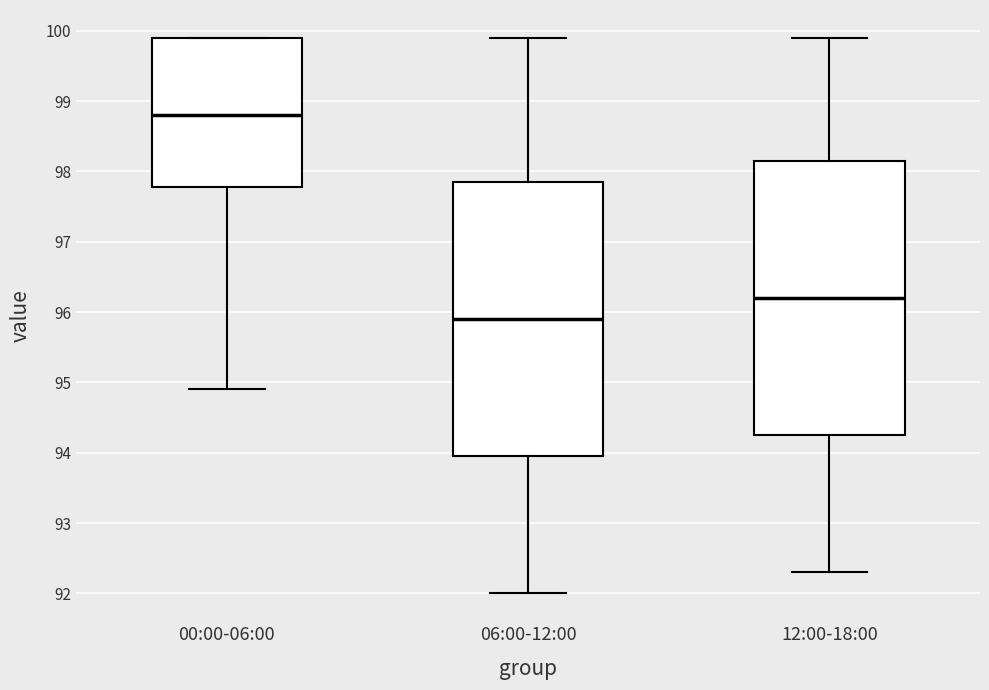

Where is the upper edge of the box for 00:00-06:00 on the y-axis? The values are not printed on the chart, so give them approximately, as read against the axis.

99.9